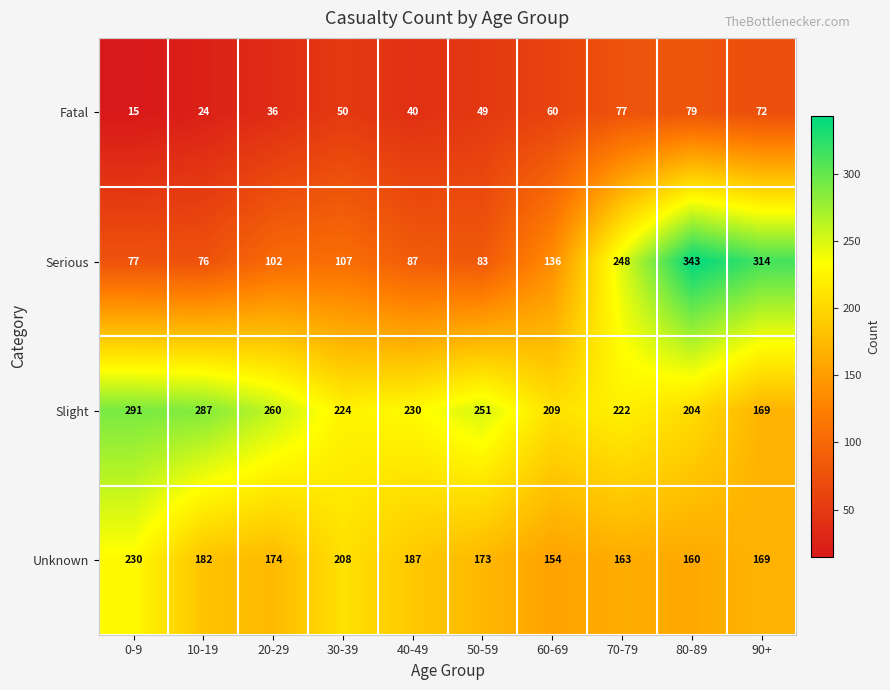

Which series has the largest total across all categories?

Slight